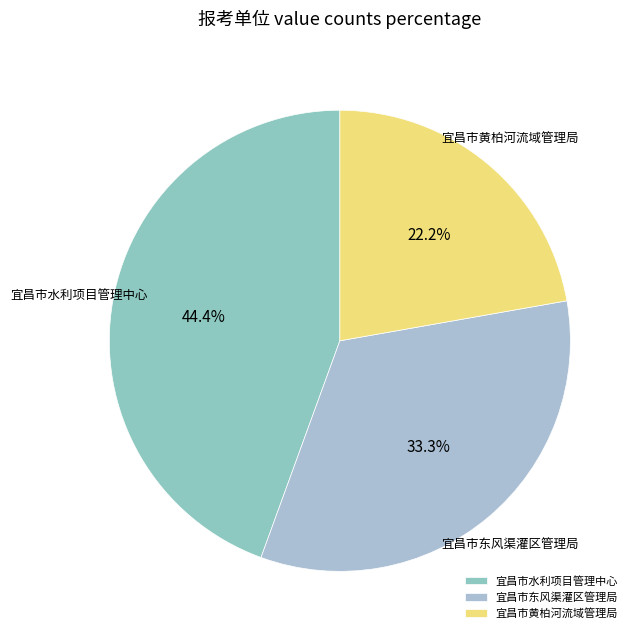

Is 宜昌市水利项目管理中心 the majority of the pie?

No